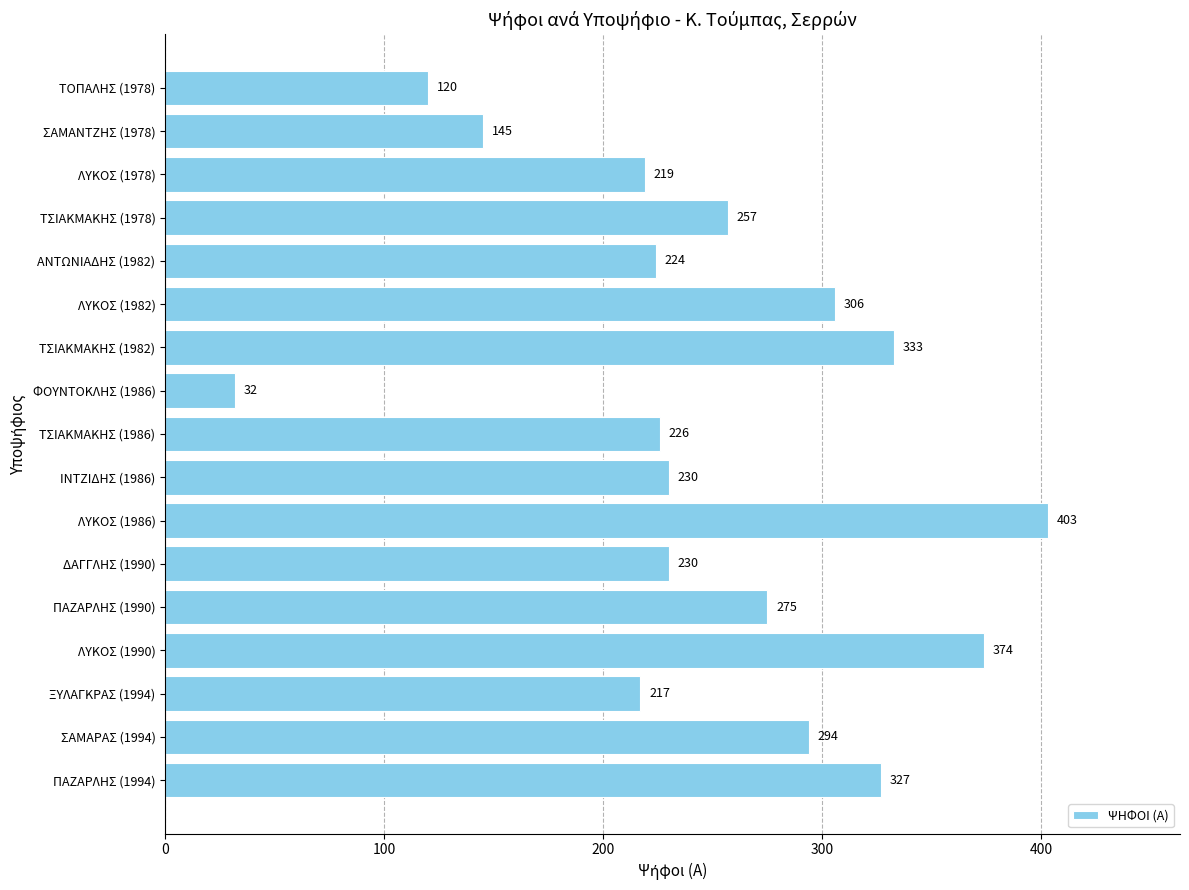

What is the greatest value displayed?

403